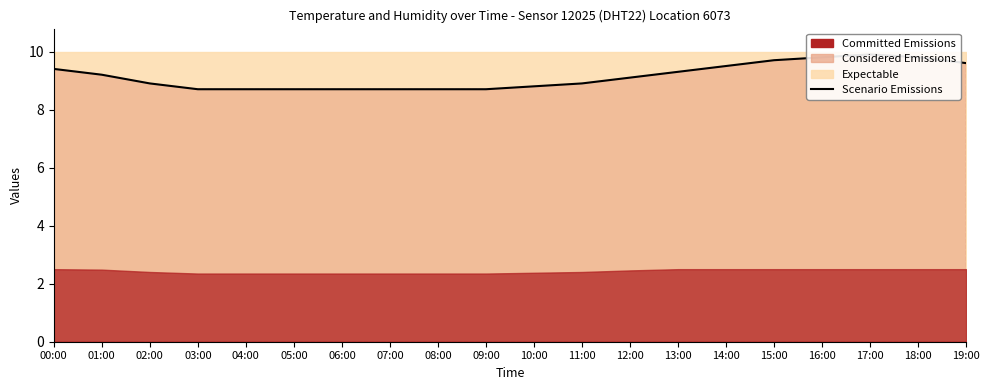

How many lines are shown in the chart?

1